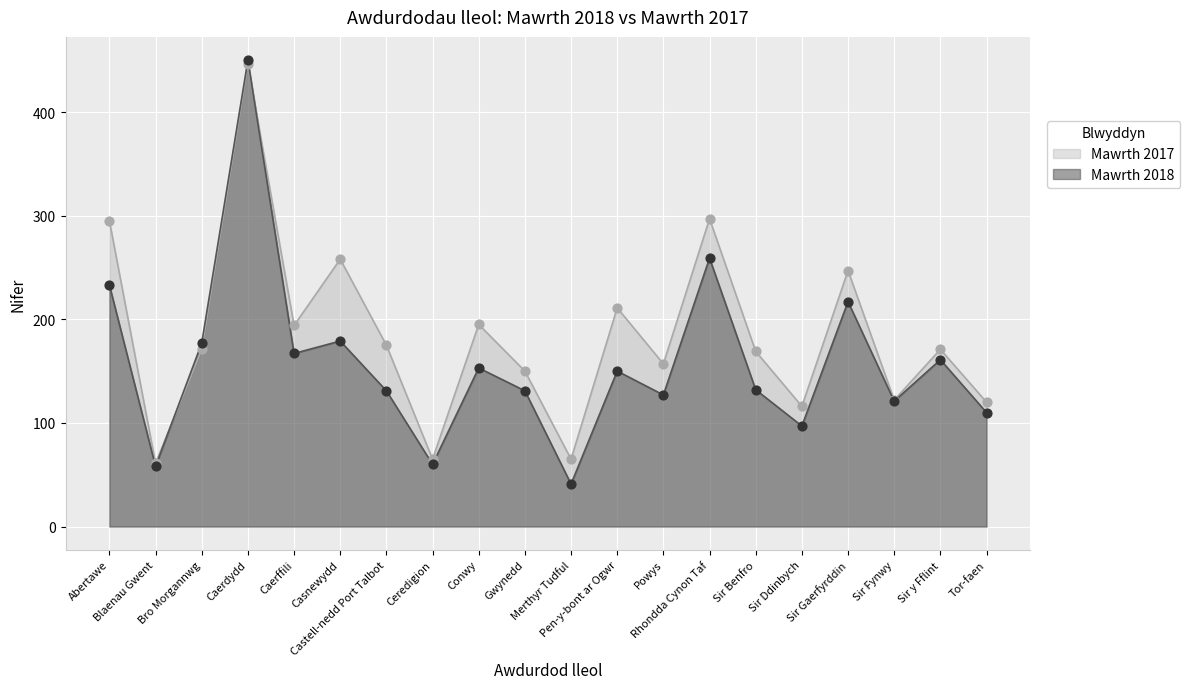

Is the value of Mawrth 2017 at Rhondda Cynon Taf greater than the value of Mawrth 2018 at Bro Morgannwg?

Yes